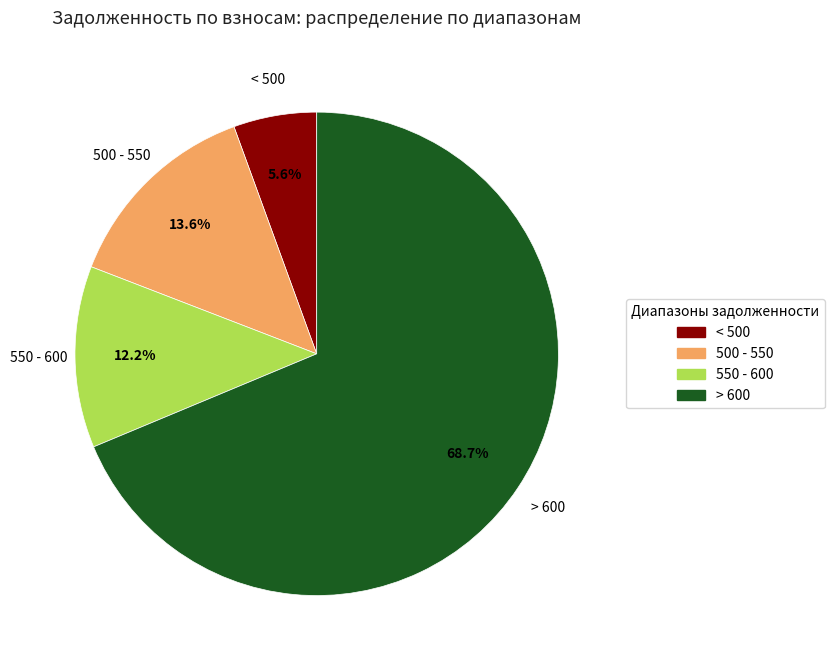

How many slices are in this pie chart?

4